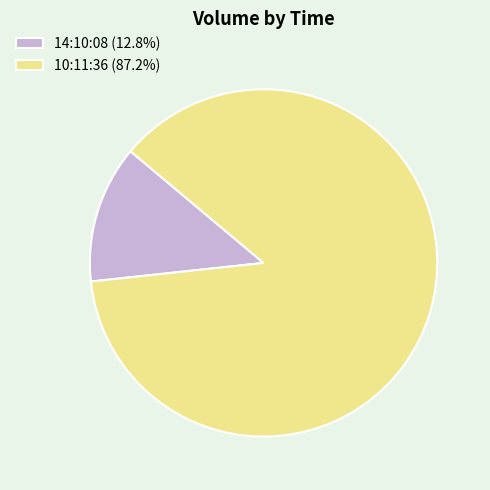

How many slices are in this pie chart?

2